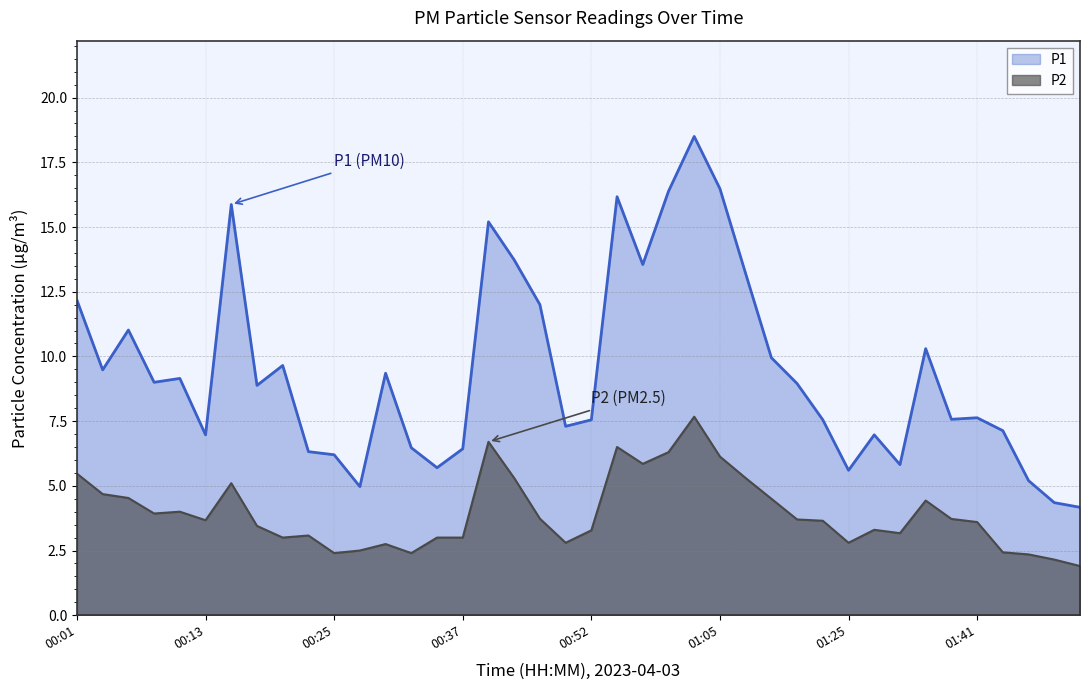

What are all the series names shown in the legend?

P1, P2